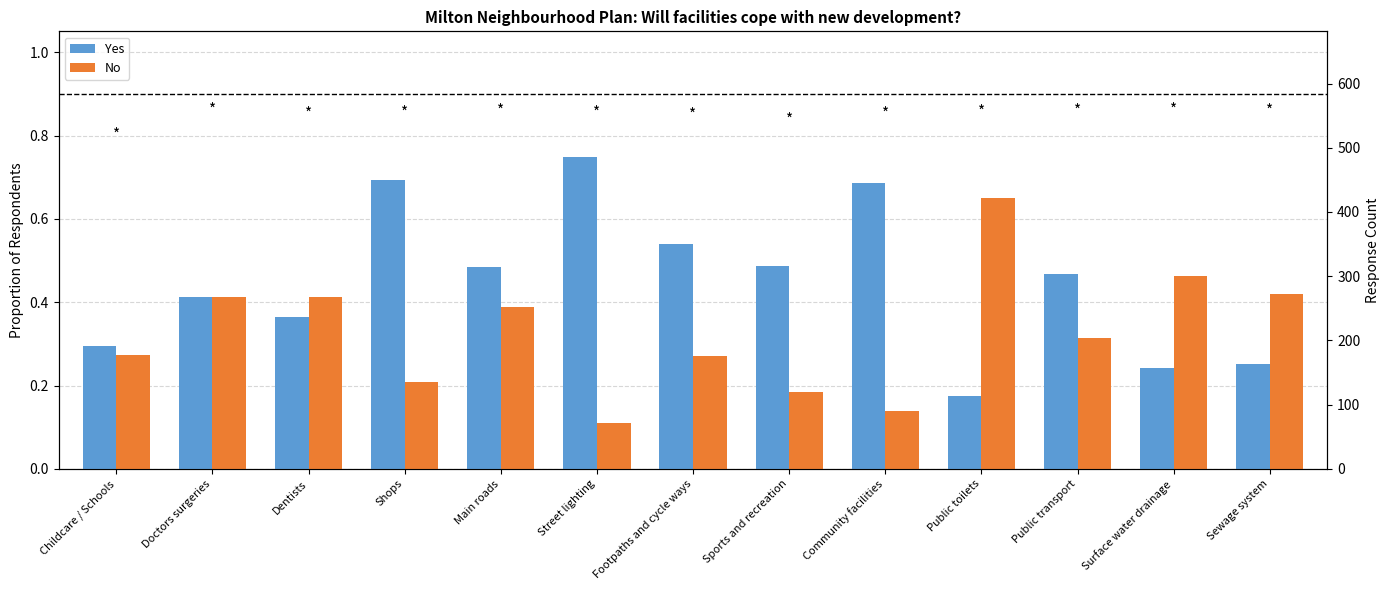

Reading right to left, transcribe all the data shown in this chart.

Yes: 0.3	0.2	0.5	0.2	0.7	0.5	0.5	0.7	0.5	0.7	0.4	0.4	0.3
No: 0.4	0.5	0.3	0.7	0.1	0.2	0.3	0.1	0.4	0.2	0.4	0.4	0.3